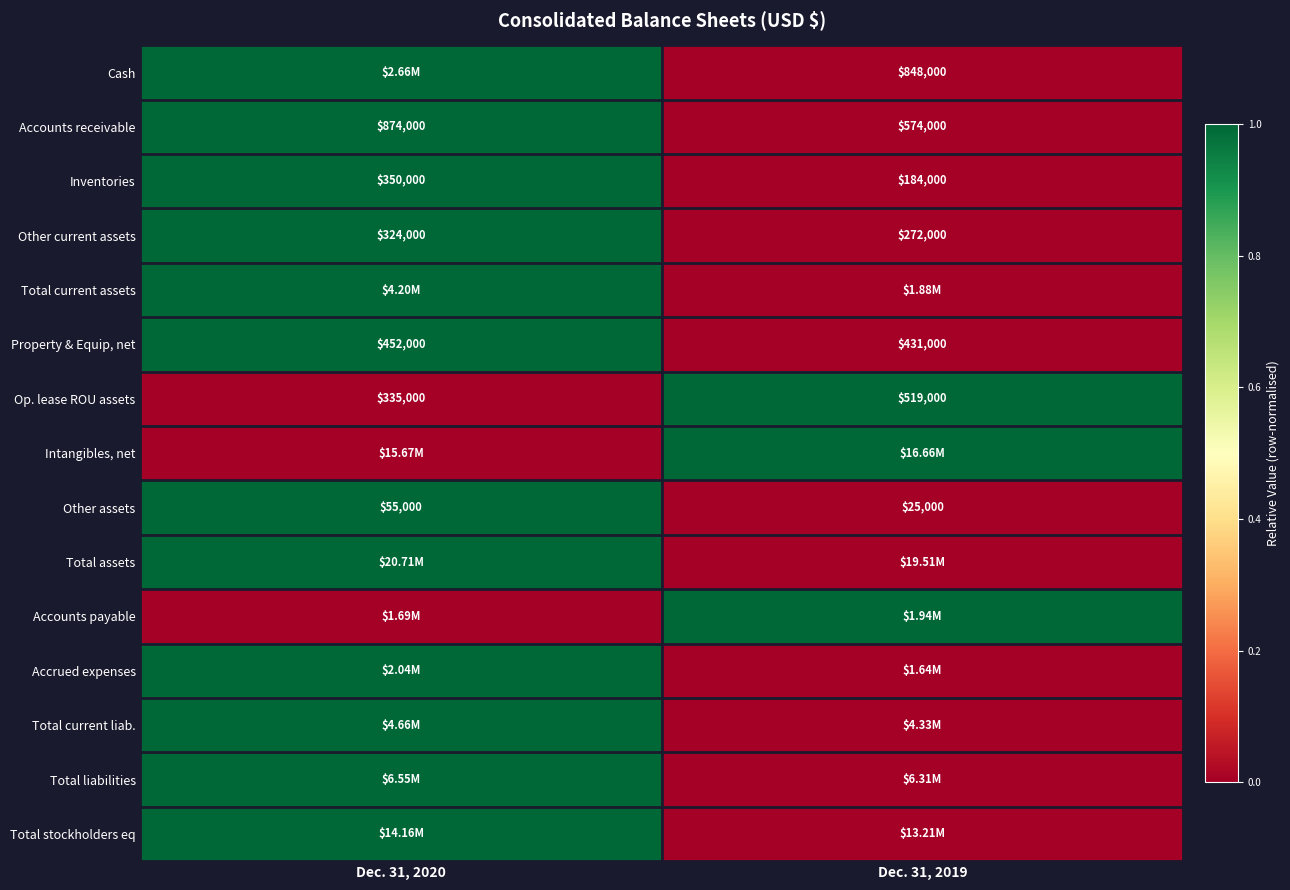

The value of Op. lease ROU assets at Dec. 31, 2019 is 0. True or false?

False